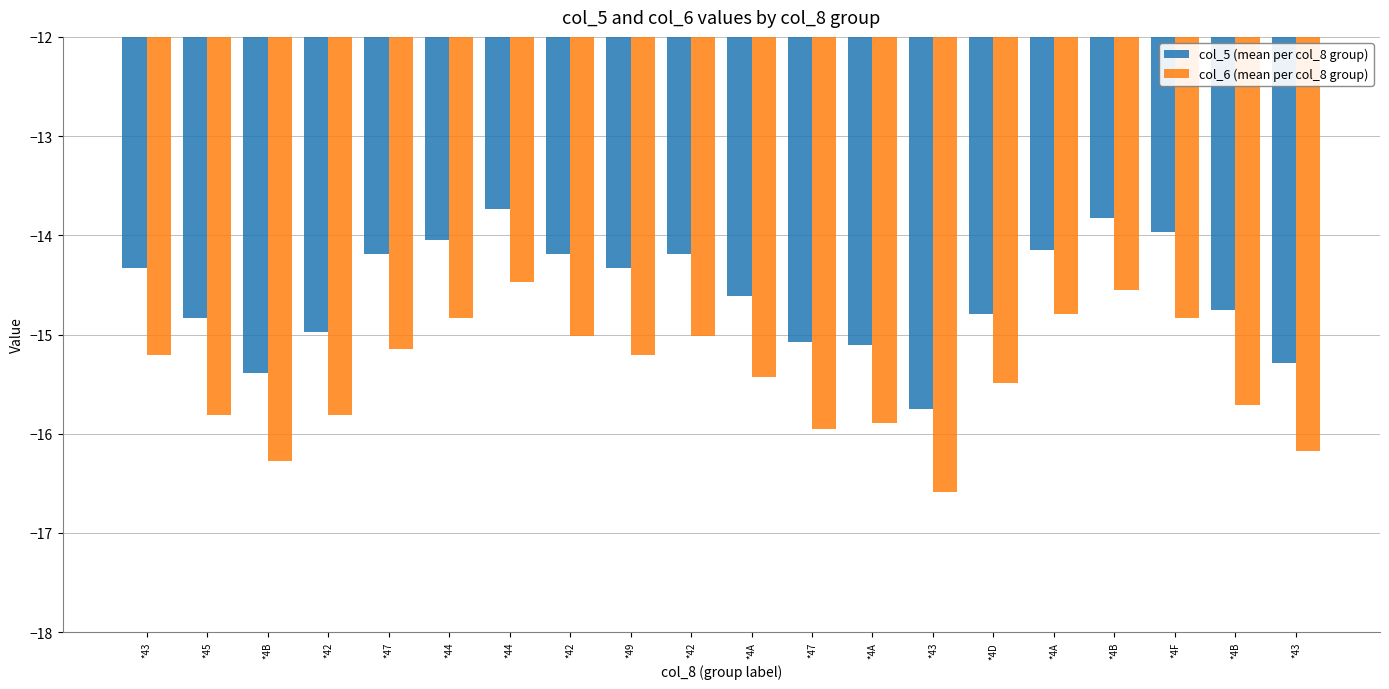

Are the bars horizontal?

No